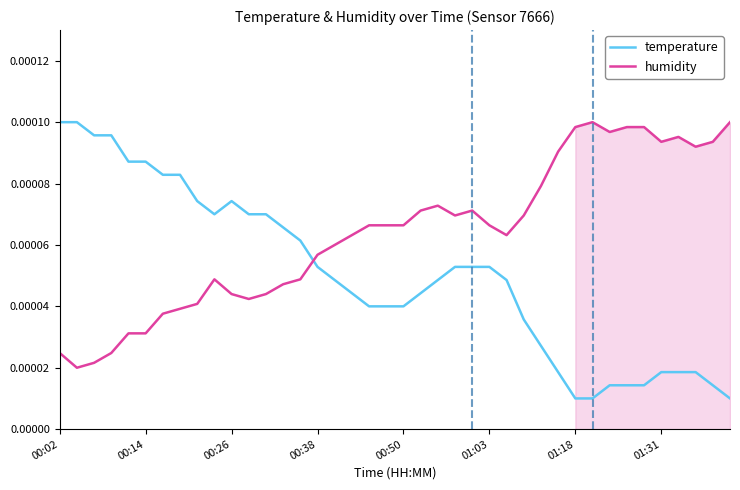

Which series has the widest spread of values?

temperature